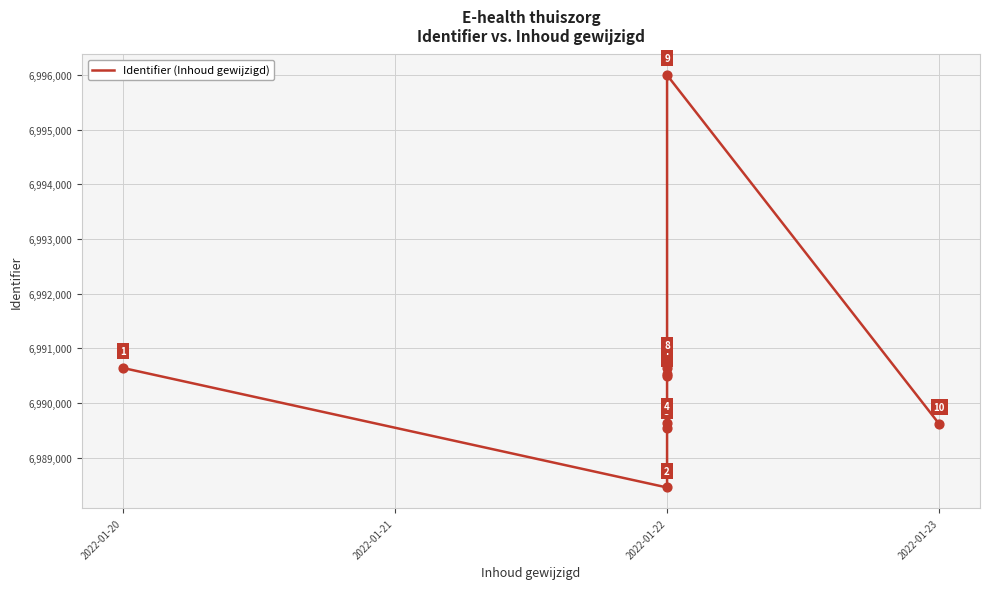

Which has a higher value, 2022-01-20 or 2022-01-22?

2022-01-20